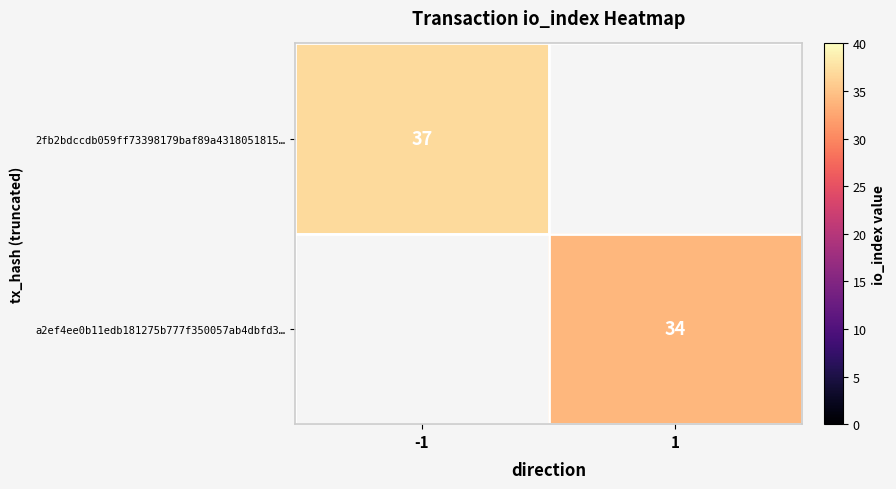

The a2ef4ee0b11edb181275b777f350057ab4dbfd3… series shows 45.3 at 1. True or false?

False